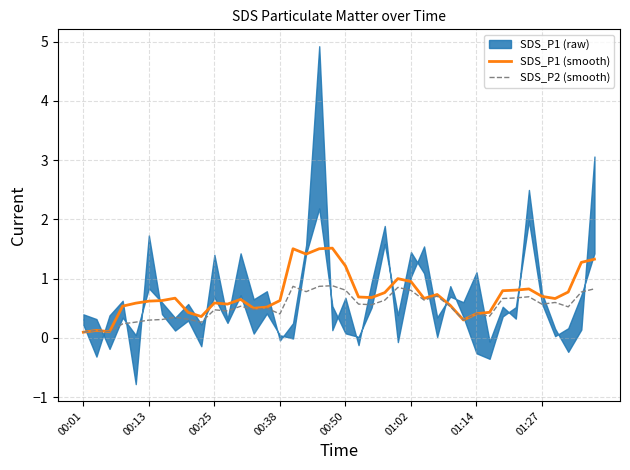

True or false: SDS_P2 (smooth) and SDS_P1 (smooth) cross at least once.

False